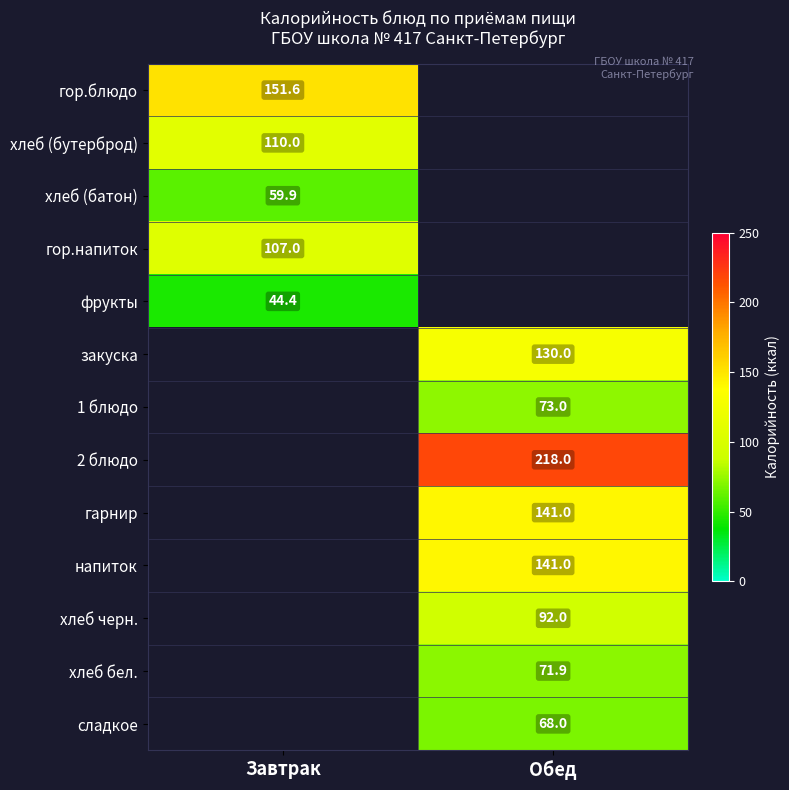

The value of хлеб (бутерброд) at Завтрак is 62.4. True or false?

False